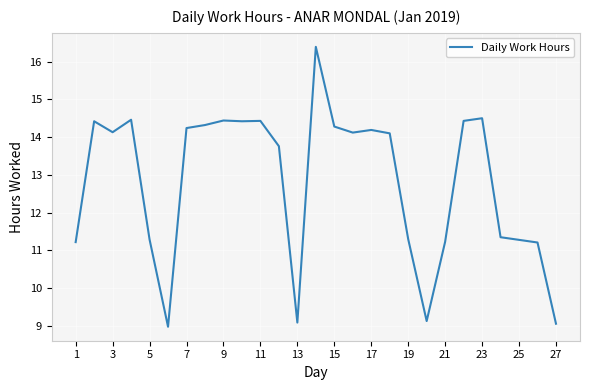

What is the maximum value shown in the chart?

16.4